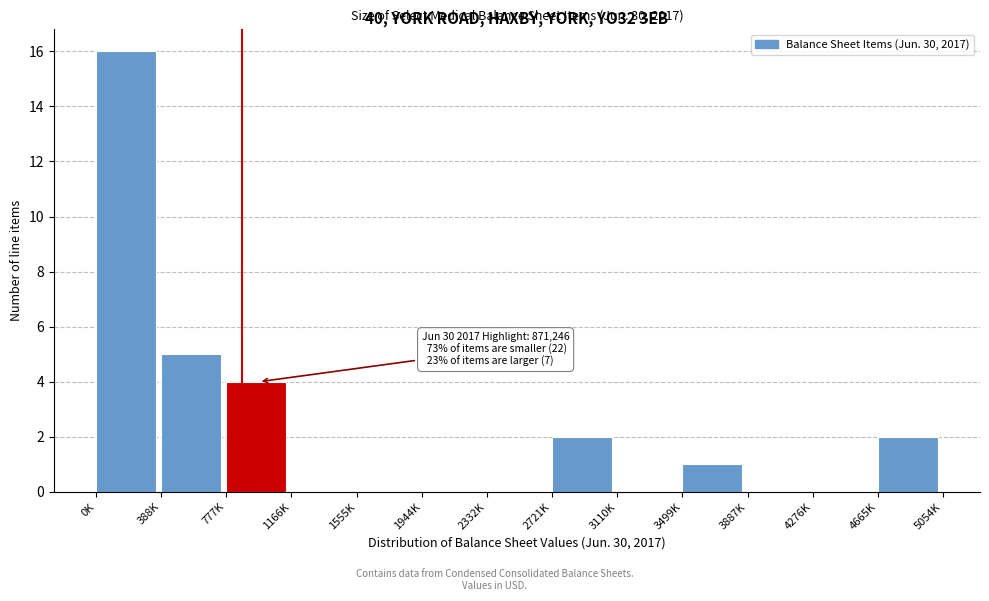

Reading left to right, what are all the values shown in this chart?

0K=16	388K=5	777K=4	1166K=0	1555K=0	1944K=0	2332K=0	2721K=2	3110K=0	3499K=1	3887K=0	4276K=0	4665K=2